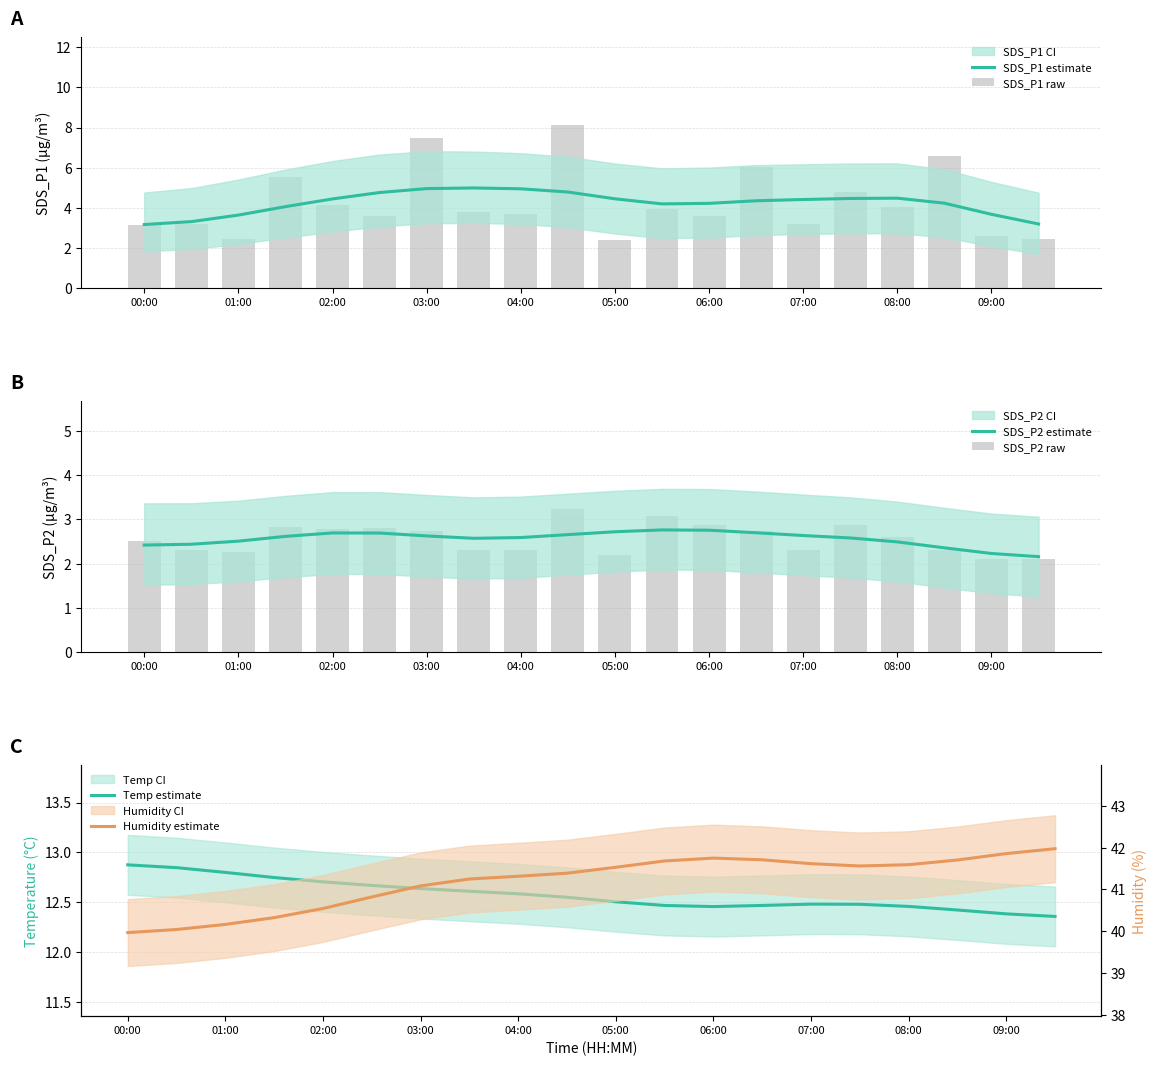

What is the lowest value of the SDS_P1 estimate series?

3.2